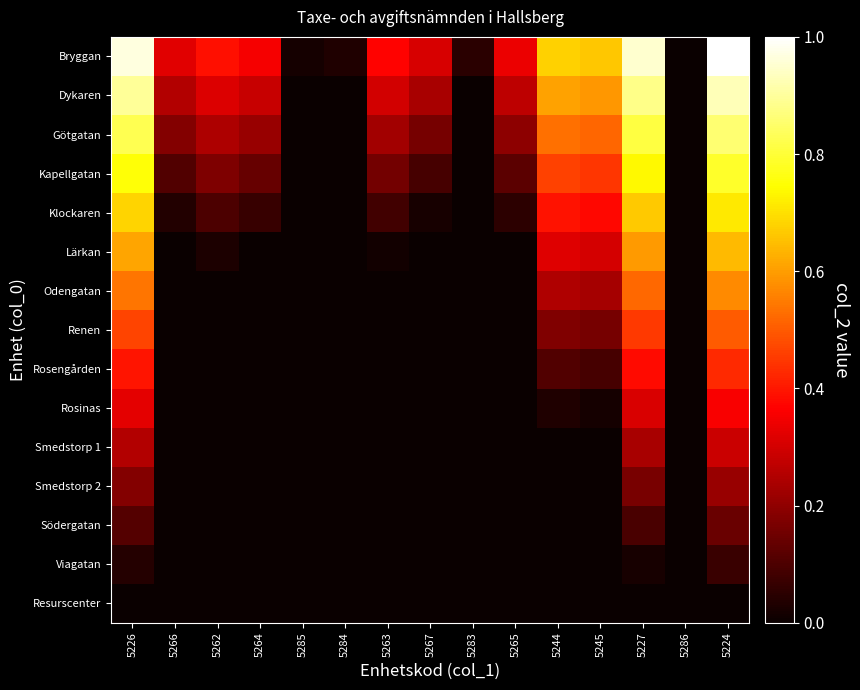

Reading left to right, list all the values displayed in this chart.

Bryggan: 5226=1.0	5266=0.3	5262=0.4	5264=0.4	5285=0.0	5284=0.0	5263=0.4	5267=0.3	5283=0.0	5265=0.3	5244=0.7	5245=0.7	5227=1.0	5286=0.0	5224=1.0
Dykaren: 5226=0.9	5266=0.3	5262=0.3	5264=0.3	5285=0.0	5284=0.0	5263=0.3	5267=0.2	5283=0.0	5265=0.3	5244=0.6	5245=0.6	5227=0.9	5286=0.0	5224=0.9
Götgatan: 5226=0.8	5266=0.2	5262=0.2	5264=0.2	5285=0.0	5284=0.0	5263=0.2	5267=0.2	5283=0.0	5265=0.2	5244=0.5	5245=0.5	5227=0.8	5286=0.0	5224=0.9
Kapellgatan: 5226=0.8	5266=0.1	5262=0.2	5264=0.1	5285=0.0	5284=0.0	5263=0.2	5267=0.1	5283=0.0	5265=0.1	5244=0.5	5245=0.4	5227=0.7	5286=0.0	5224=0.8
Klockaren: 5226=0.7	5266=0.0	5262=0.1	5264=0.1	5285=0.0	5284=0.0	5263=0.1	5267=0.0	5283=0.0	5265=0.1	5244=0.4	5245=0.4	5227=0.7	5286=0.0	5224=0.7
Lärkan: 5226=0.6	5266=0.0	5262=0.0	5264=0.0	5285=0.0	5284=0.0	5263=0.0	5267=0.0	5283=0.0	5265=0.0	5244=0.3	5245=0.3	5227=0.6	5286=0.0	5224=0.6
Odengatan: 5226=0.5	5266=0.0	5262=0.0	5264=0.0	5285=0.0	5284=0.0	5263=0.0	5267=0.0	5283=0.0	5265=0.0	5244=0.2	5245=0.2	5227=0.5	5286=0.0	5224=0.6
Renen: 5226=0.5	5266=0.0	5262=0.0	5264=0.0	5285=0.0	5284=0.0	5263=0.0	5267=0.0	5283=0.0	5265=0.0	5244=0.2	5245=0.2	5227=0.5	5286=0.0	5224=0.5
Rosengården: 5226=0.4	5266=0.0	5262=0.0	5264=0.0	5285=0.0	5284=0.0	5263=0.0	5267=0.0	5283=0.0	5265=0.0	5244=0.1	5245=0.1	5227=0.4	5286=0.0	5224=0.4
Rosinas: 5226=0.3	5266=0.0	5262=0.0	5264=0.0	5285=0.0	5284=0.0	5263=0.0	5267=0.0	5283=0.0	5265=0.0	5244=0.0	5245=0.0	5227=0.3	5286=0.0	5224=0.4
Smedstorp 1: 5226=0.3	5266=0.0	5262=0.0	5264=0.0	5285=0.0	5284=0.0	5263=0.0	5267=0.0	5283=0.0	5265=0.0	5244=0.0	5245=0.0	5227=0.2	5286=0.0	5224=0.3
Smedstorp 2: 5226=0.2	5266=0.0	5262=0.0	5264=0.0	5285=0.0	5284=0.0	5263=0.0	5267=0.0	5283=0.0	5265=0.0	5244=0.0	5245=0.0	5227=0.2	5286=0.0	5224=0.2
Södergatan: 5226=0.1	5266=0.0	5262=0.0	5264=0.0	5285=0.0	5284=0.0	5263=0.0	5267=0.0	5283=0.0	5265=0.0	5244=0.0	5245=0.0	5227=0.1	5286=0.0	5224=0.1
Viagatan: 5226=0.0	5266=0.0	5262=0.0	5264=0.0	5285=0.0	5284=0.0	5263=0.0	5267=0.0	5283=0.0	5265=0.0	5244=0.0	5245=0.0	5227=0.0	5286=0.0	5224=0.1
Resurscenter: 5226=0.0	5266=0.0	5262=0.0	5264=0.0	5285=0.0	5284=0.0	5263=0.0	5267=0.0	5283=0.0	5265=0.0	5244=0.0	5245=0.0	5227=0.0	5286=0.0	5224=0.0